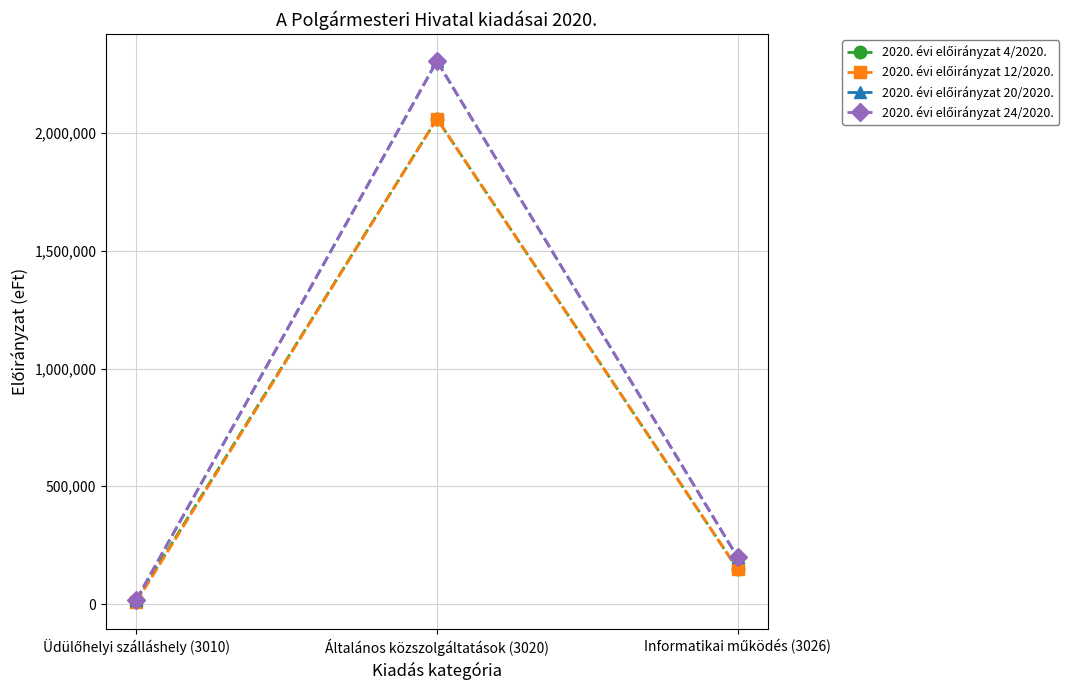

Count the number of categories in the chart.

3